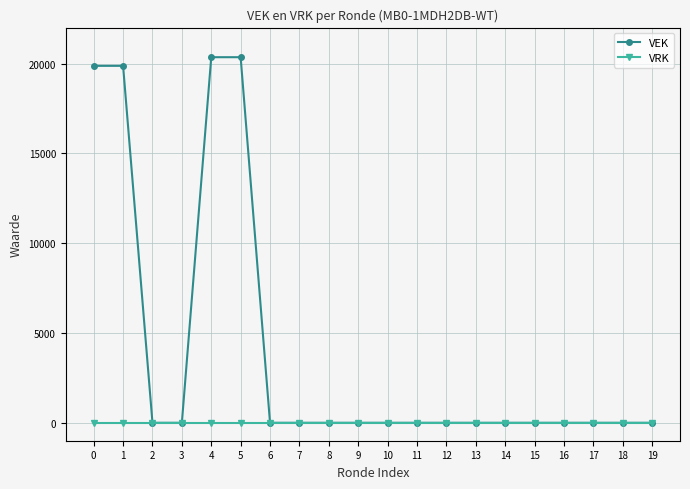

Which series has the largest total across all categories?

VEK